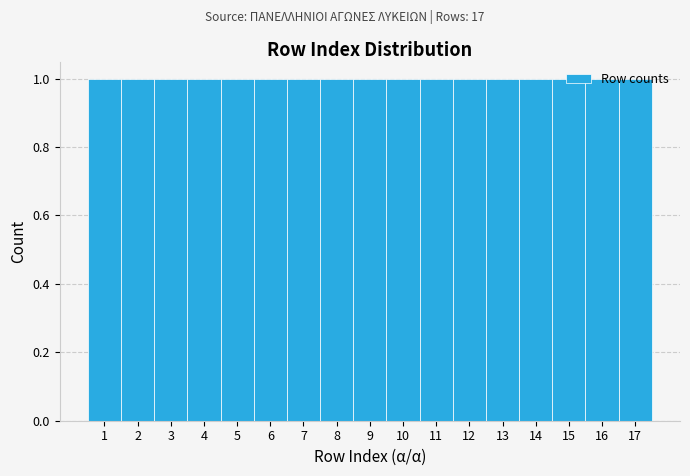

Reading left to right, list every bar in this chart as the range it spans on the x-axis followed by its height. The values are not printed on the chart, so give them approximately, as read against the axis.

0.5 to 1.5: 1
1.5 to 2.5: 1
2.5 to 3.5: 1
3.5 to 4.5: 1
4.5 to 5.5: 1
5.5 to 6.5: 1
6.5 to 7.5: 1
7.5 to 8.5: 1
8.5 to 9.5: 1
9.5 to 10.5: 1
10.5 to 11.5: 1
11.5 to 12.5: 1
12.5 to 13.5: 1
13.5 to 14.5: 1
14.5 to 15.5: 1
15.5 to 16.5: 1
16.5 to 17.5: 1